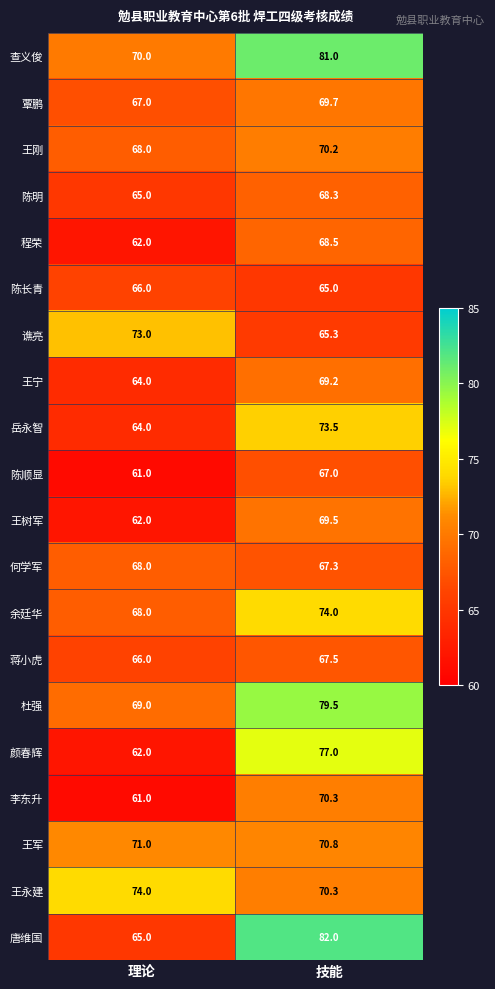

What is the difference between the highest and lowest values at 理论?

13.0